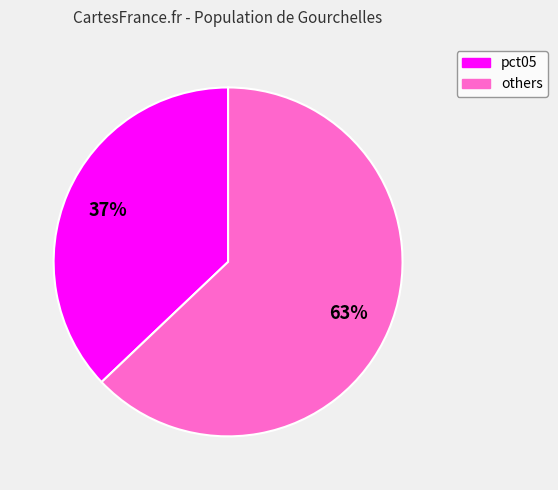

Is there any slice that represents more than half of the pie?

Yes